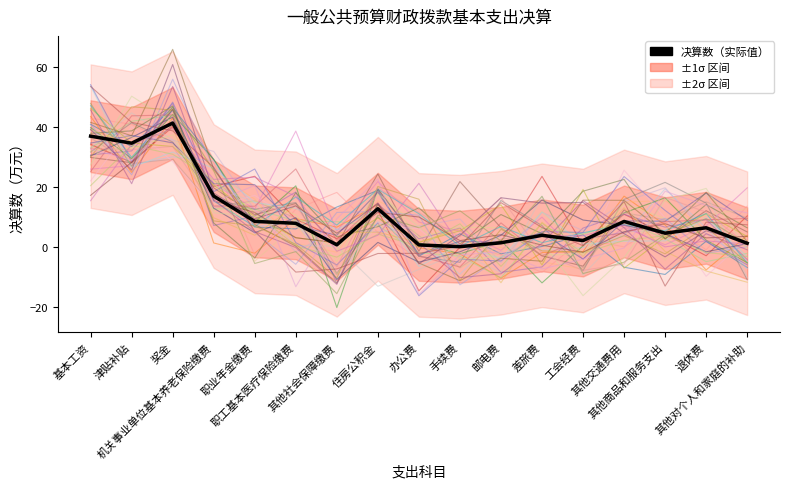

What is the value of the 2nd point from the left?

34.6